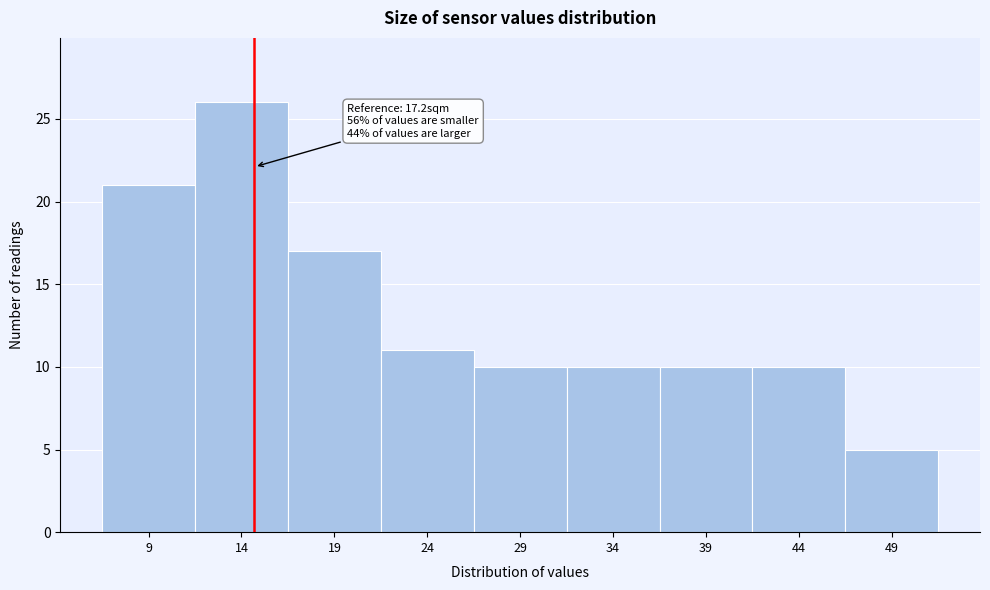

Reading right to left, extract all data points from this chart.

49=5	44=10	39=10	34=10	29=10	24=11	19=17	14=26	9=21